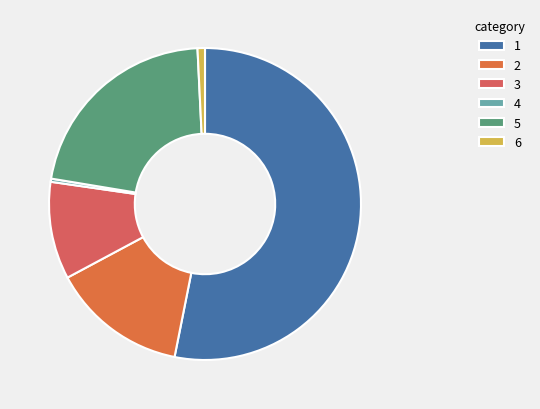

Which slice is the largest?

1